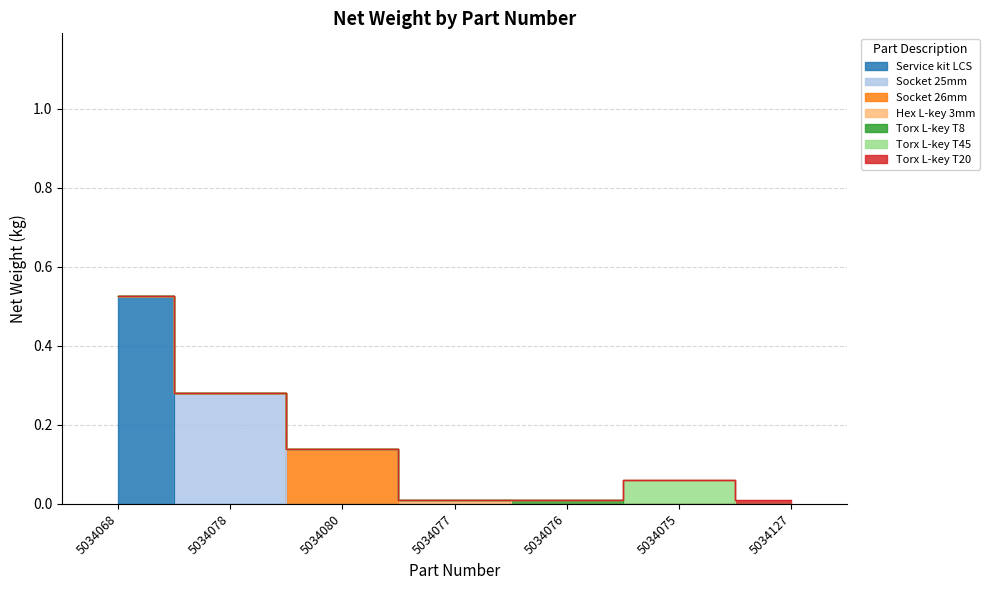

Rank the categories by value from lowest to highest.

5034077, 5034076, 5034127, 5034075, 5034080, 5034078, 5034068